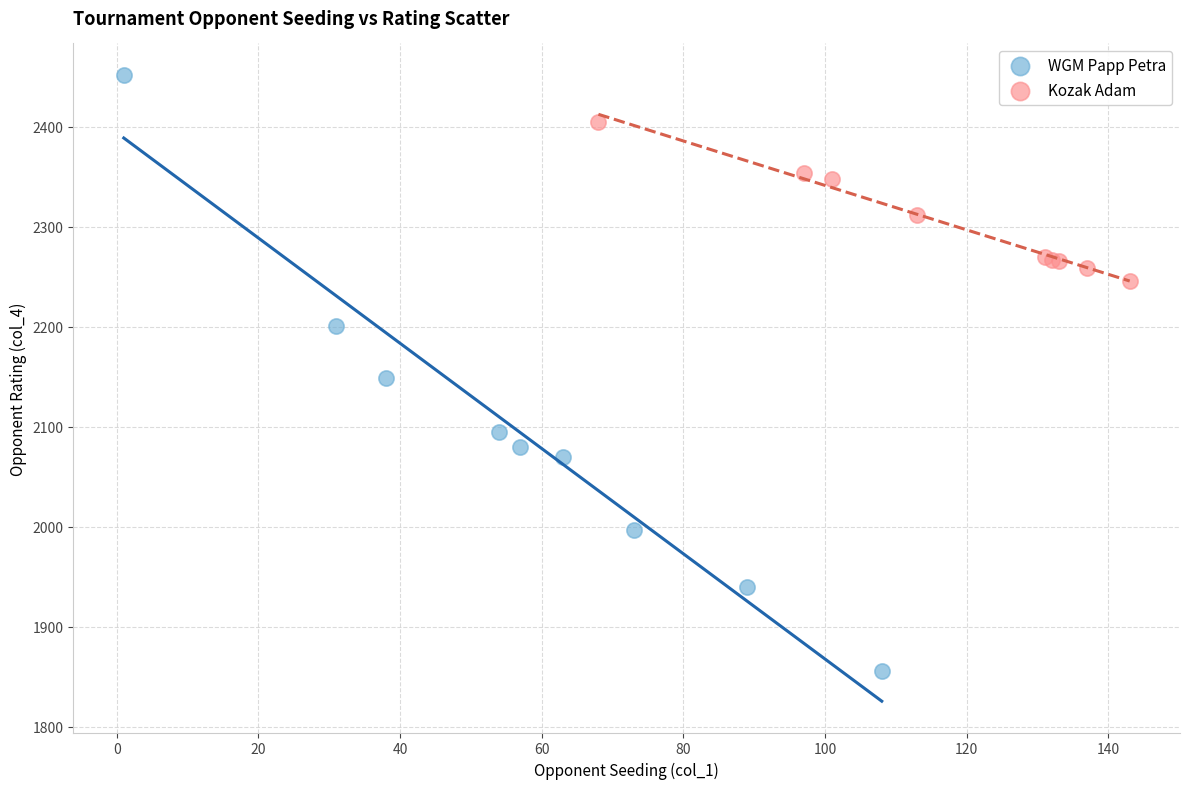

Which series contains the highest Y value?

WGM Papp Petra